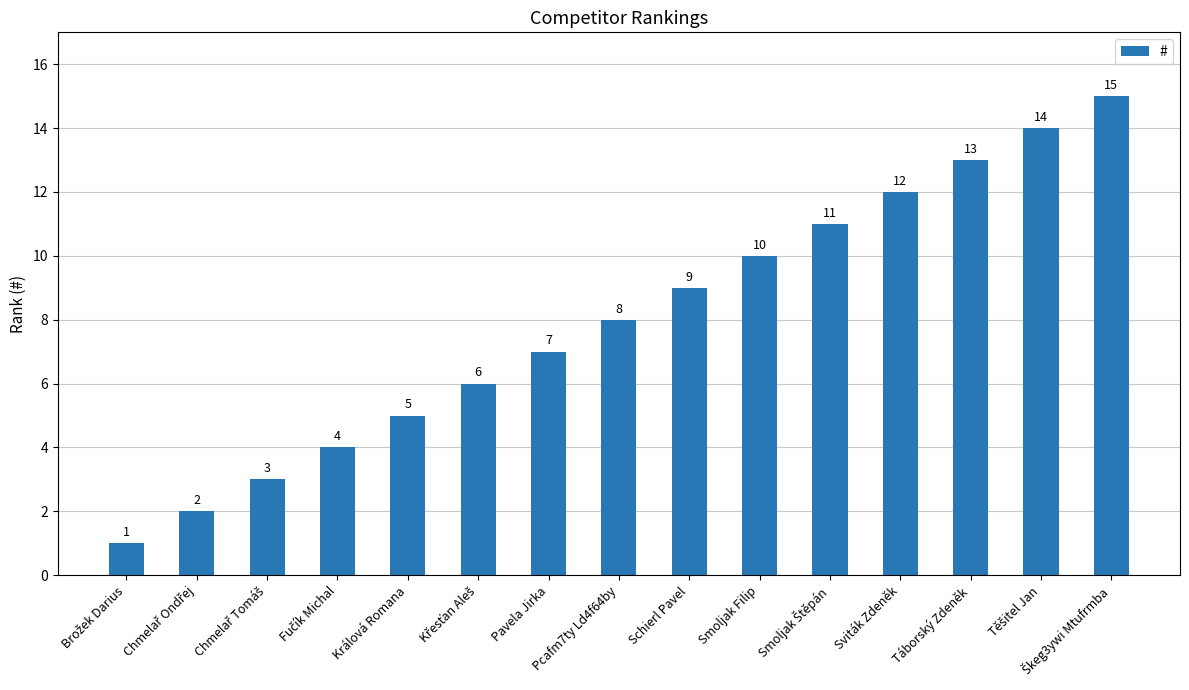

What is the maximum value shown in the chart?

15